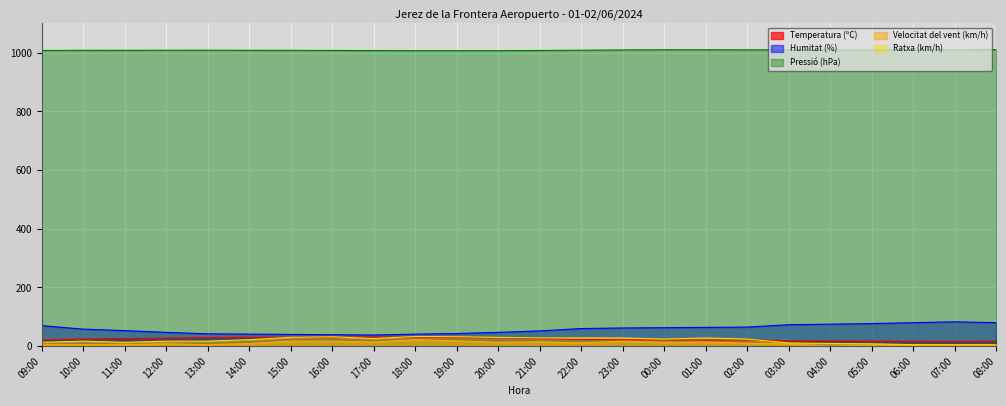

What is the average value of the Velocitat del vent (km/h) series?

10.0